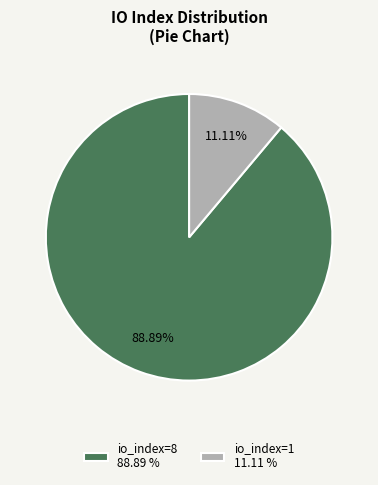

What is the ratio of the value at io_index=8 88.89 % to the value at io_index=1 11.11 %?

8.0